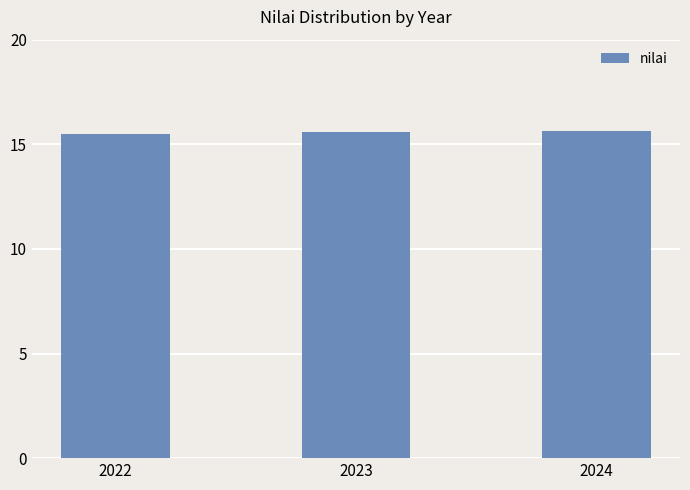

The value at 2022 is 15.5. True or false?

True